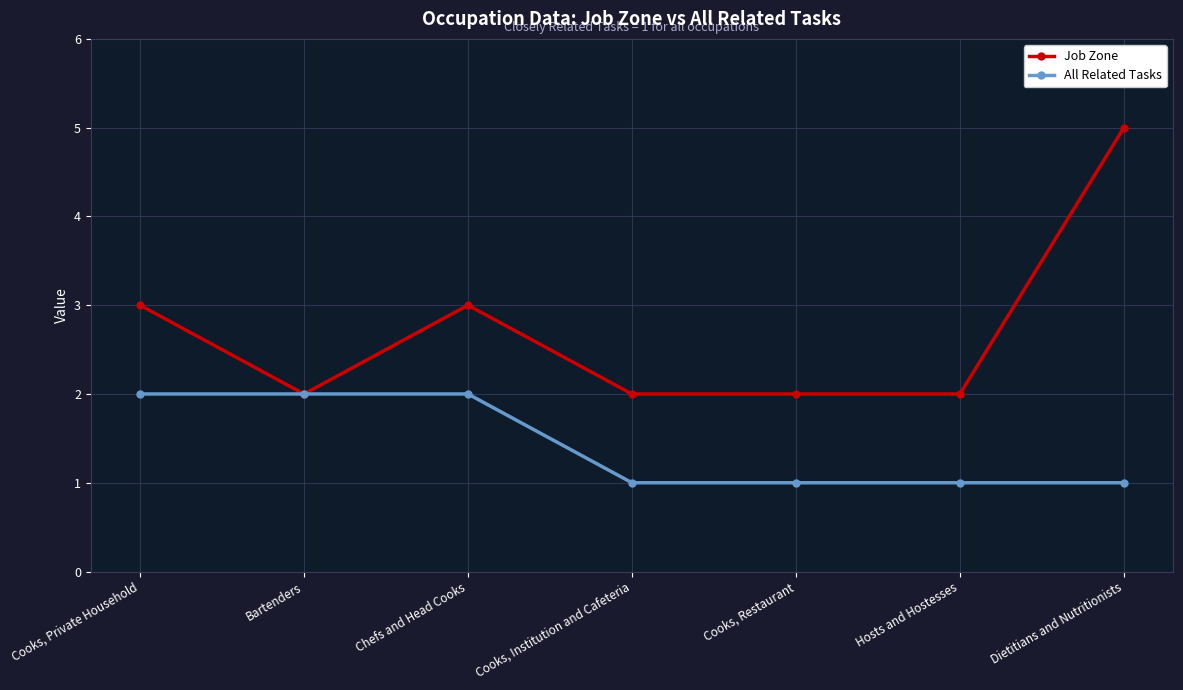

How many categories are shown in the chart?

7